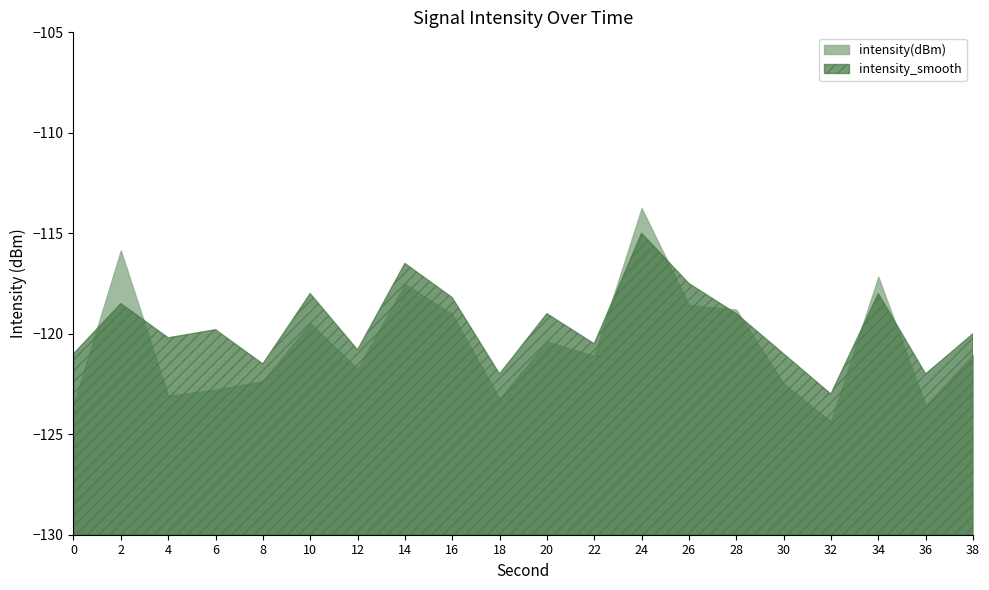

What is the average value of the intensity_smooth series?

-119.6